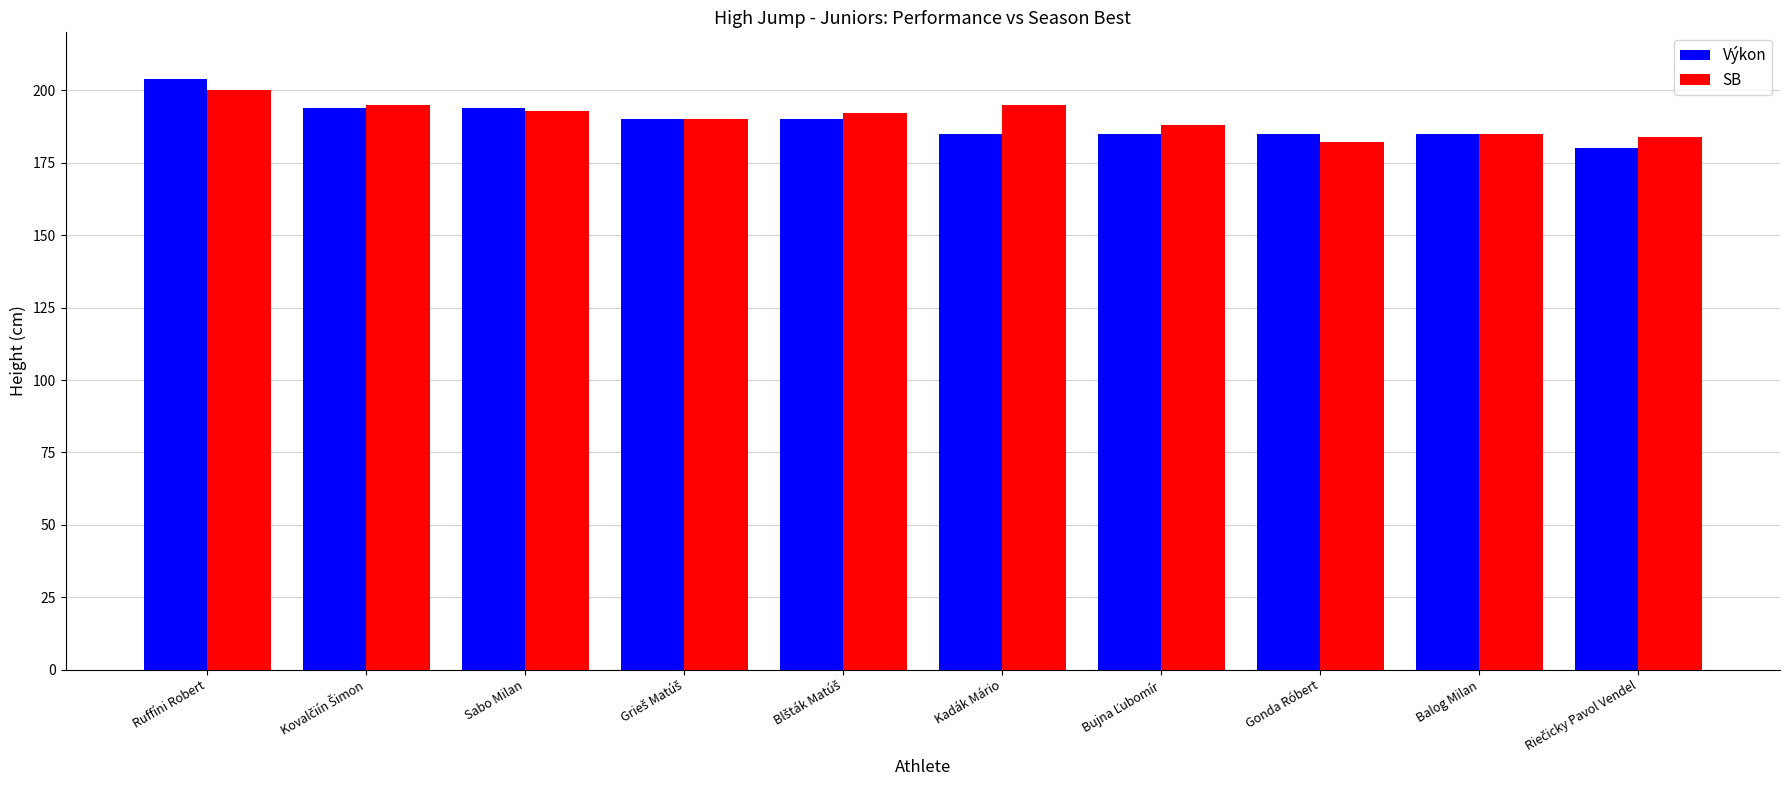

Rank the series by their maximum value, from highest to lowest.

Výkon, SB